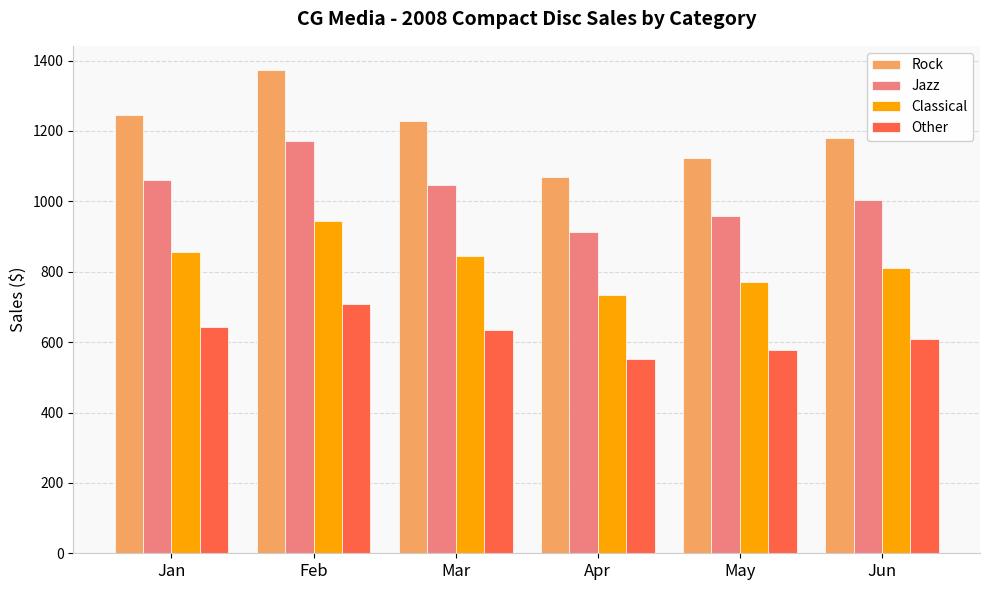

What are all the series names shown in the legend?

Rock, Jazz, Classical, Other